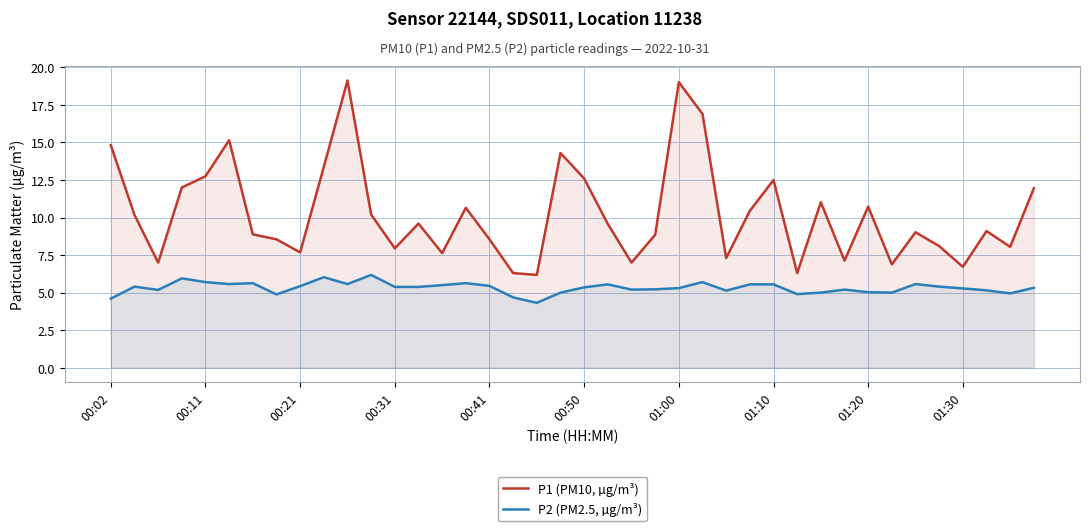

At 01:20, list the series in order from smallest to largest.

P2 (PM2.5, µg/m³), P1 (PM10, µg/m³)